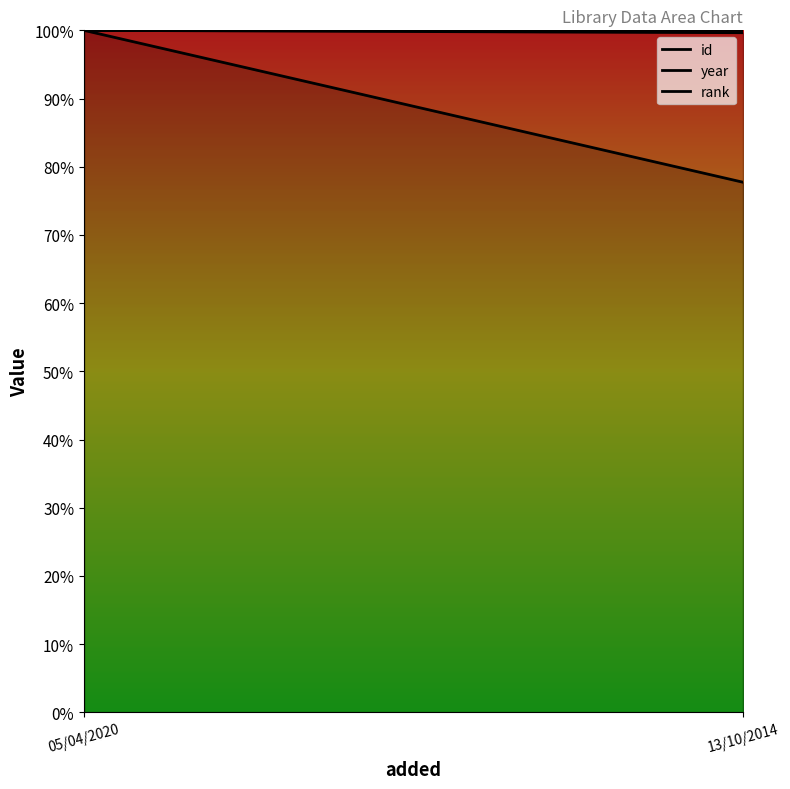

Reading right to left, extract all data points from this chart.

id: 0.8	1.0
year: 1.0	1.0
rank: 1.0	1.0